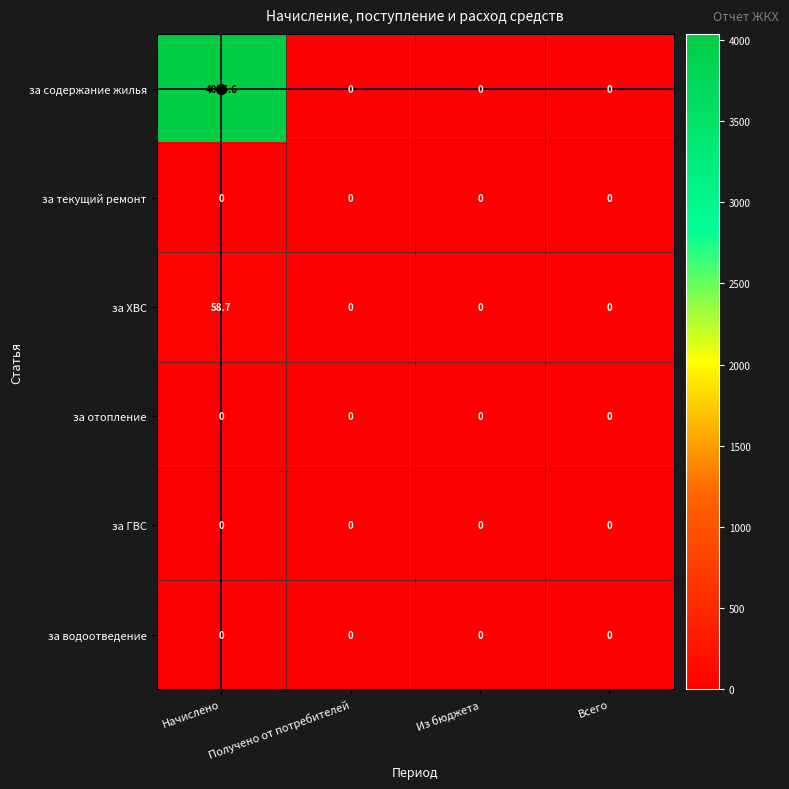

The value of за содержание жилья at Получено от потребителей is 0.0. True or false?

True